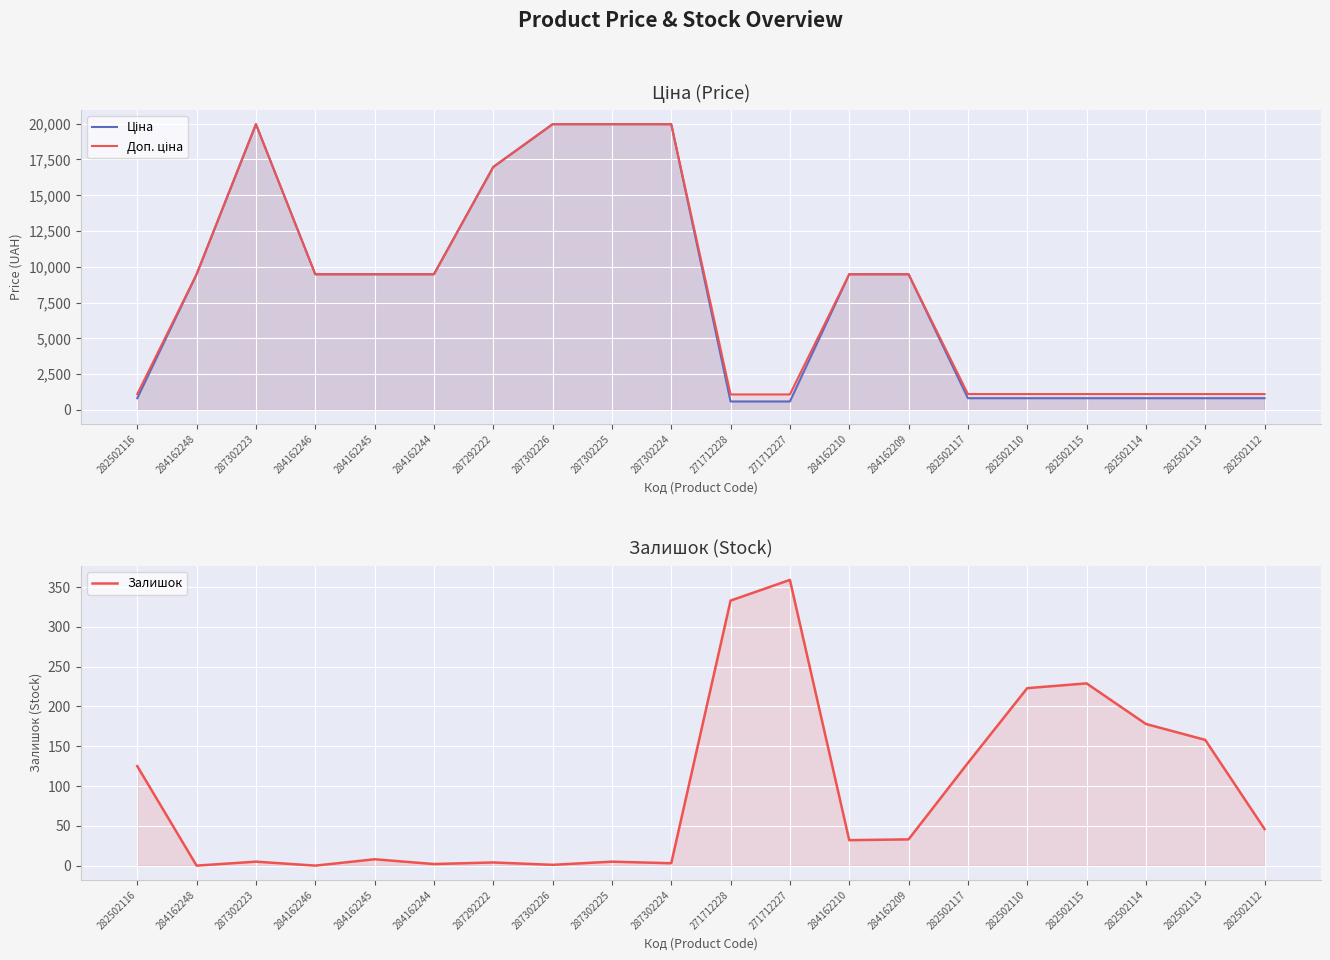

What is the average value of the Залишок series?

93.7